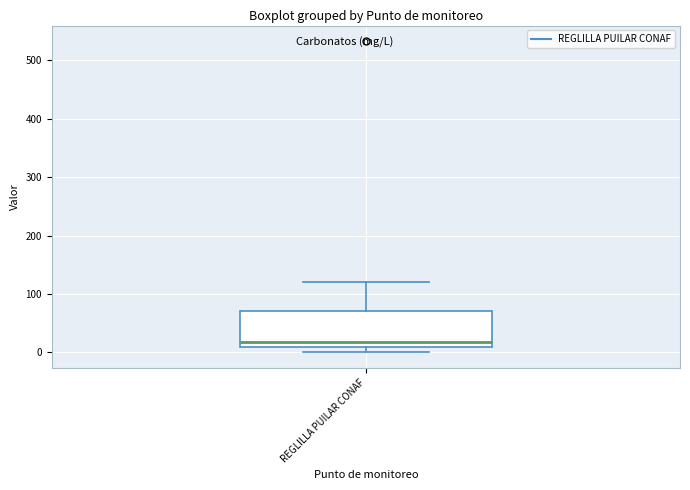

Where does the median line of the box for REGLILLA PUILAR CONAF sit on the y-axis? The values are not printed on the chart, so give them approximately, as read against the axis.

20